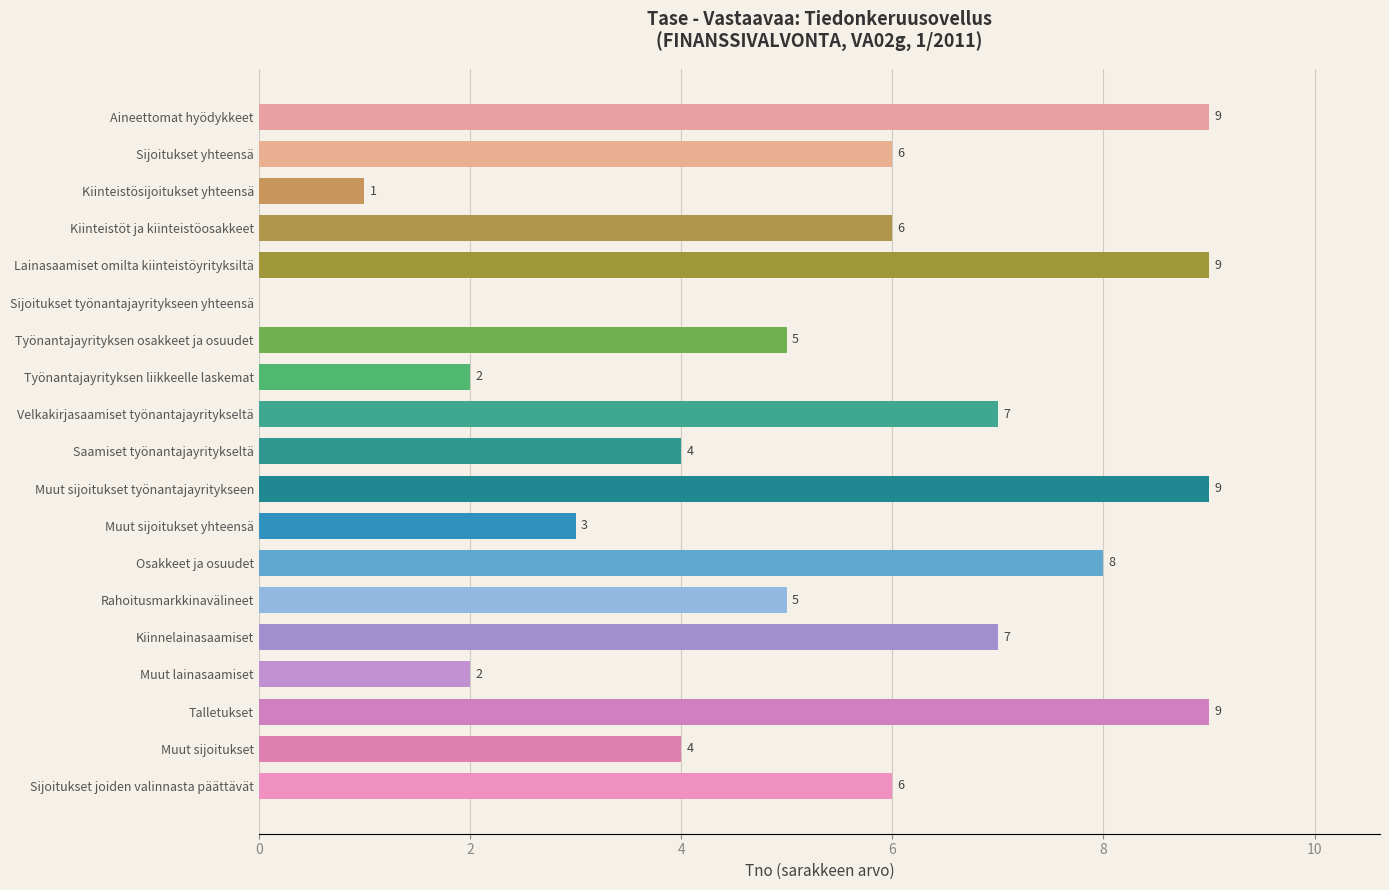

Which has a higher value, Saamiset työnantajayritykseltä or Työnantajayrityksen liikkeelle laskemat?

Saamiset työnantajayritykseltä